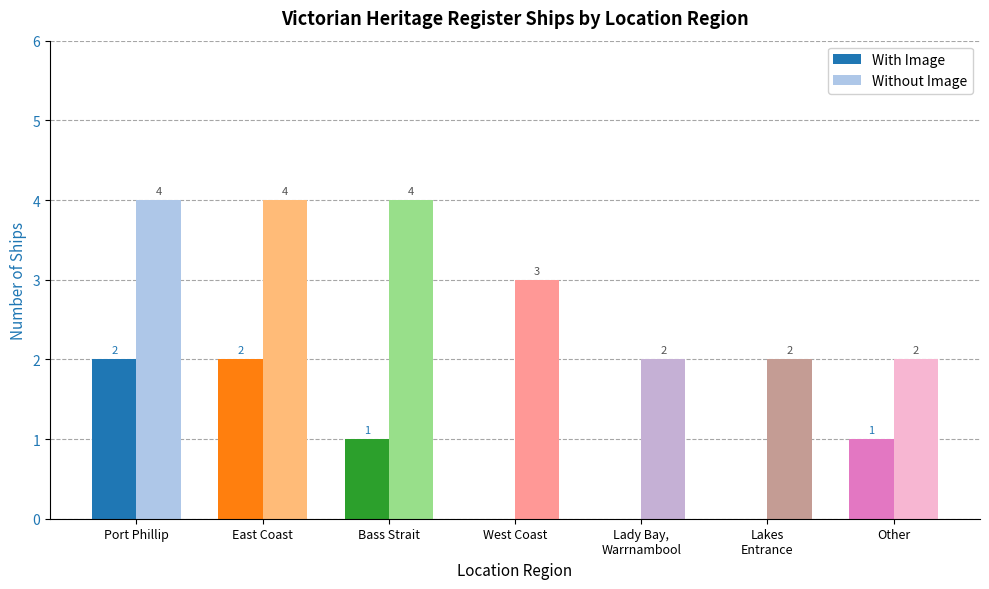

Is it true that Without Image equals 2 at East Coast?

False